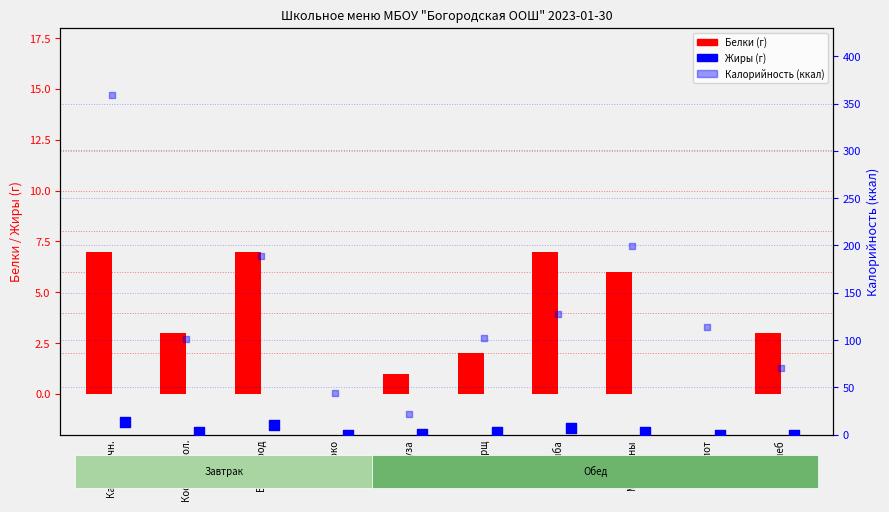

Which series has the widest spread of Y values?

Калорийность (ккал)